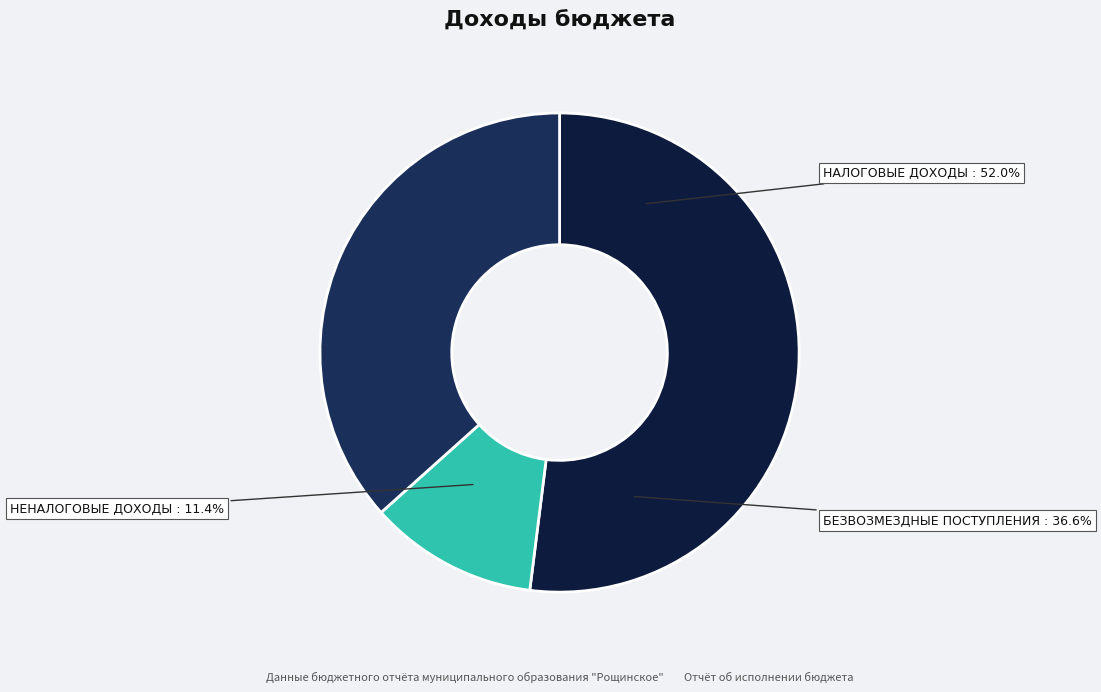

To the nearest percent, what is the combined percentage of БЕЗВОЗМЕЗДНЫЕ ПОСТУПЛЕНИЯ and НАЛОГОВЫЕ ДОХОДЫ?

89%